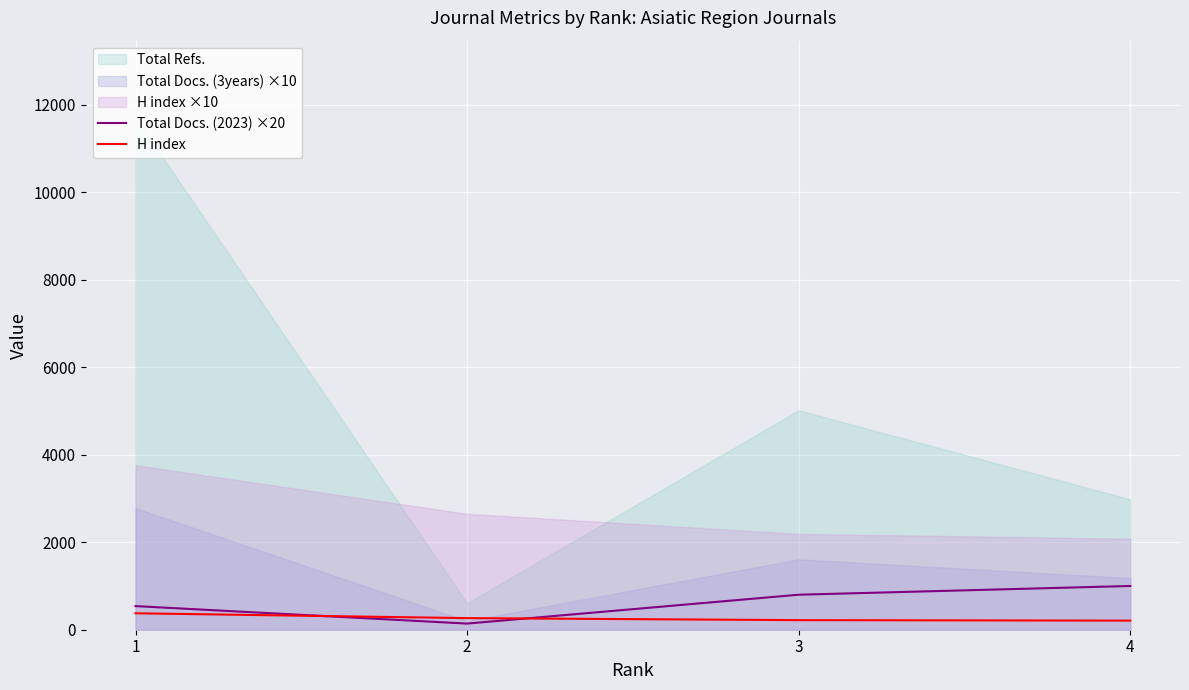

Between 3 and 1, which is larger?

3